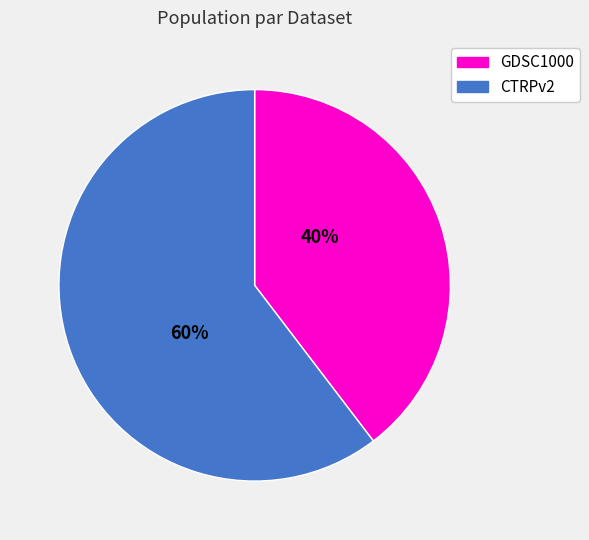

What percentage is the GDSC1000 slice, to the nearest percent?

40%